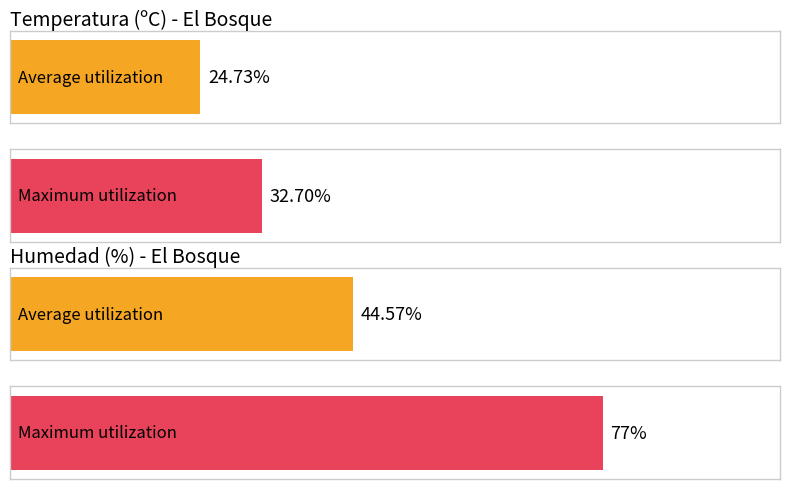

Is it true that Velocidad del viento (km/h) equals 11.9 at 13:00?

False